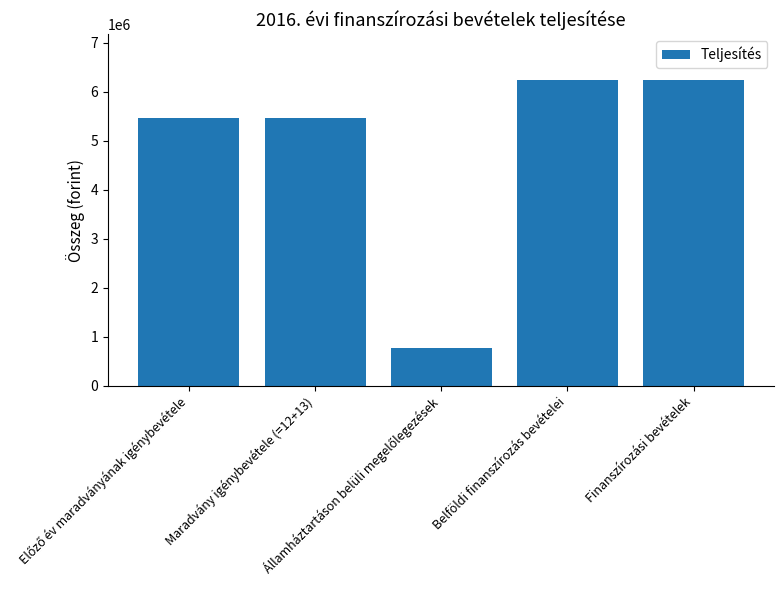

What is the value of the 3rd bar from the left?

766572